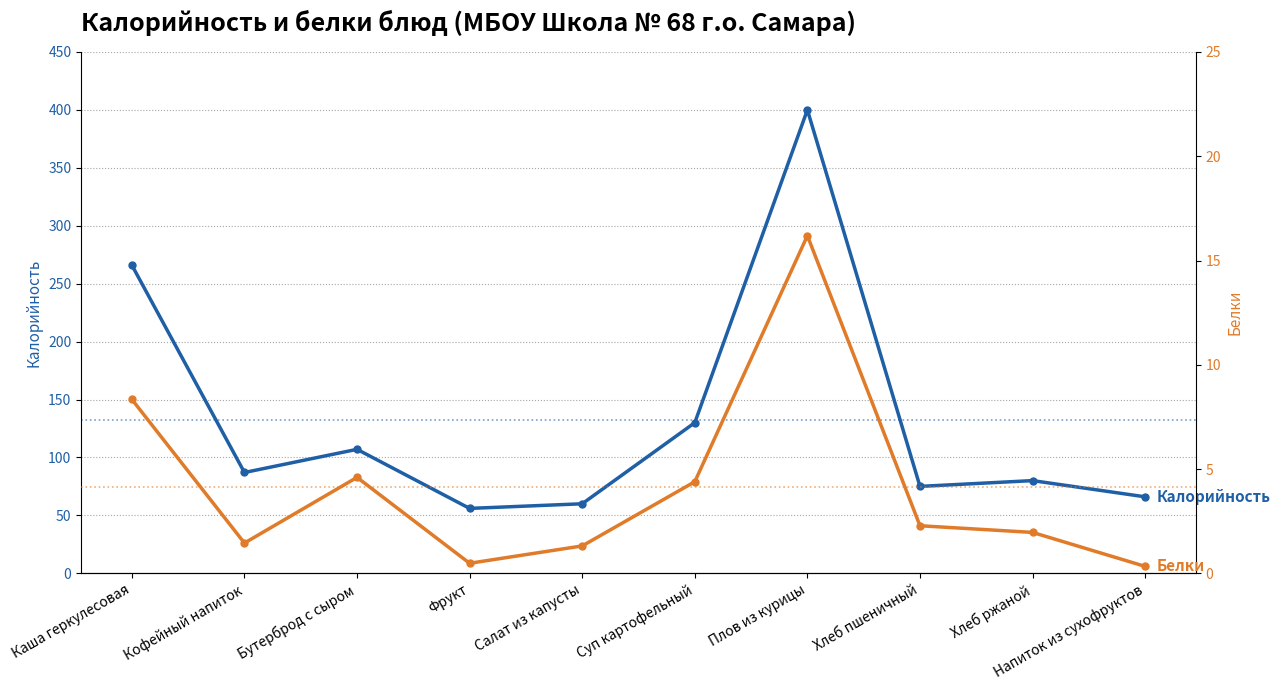

At which category does the chart reach its minimum across all series?

Напиток из сухофруктов